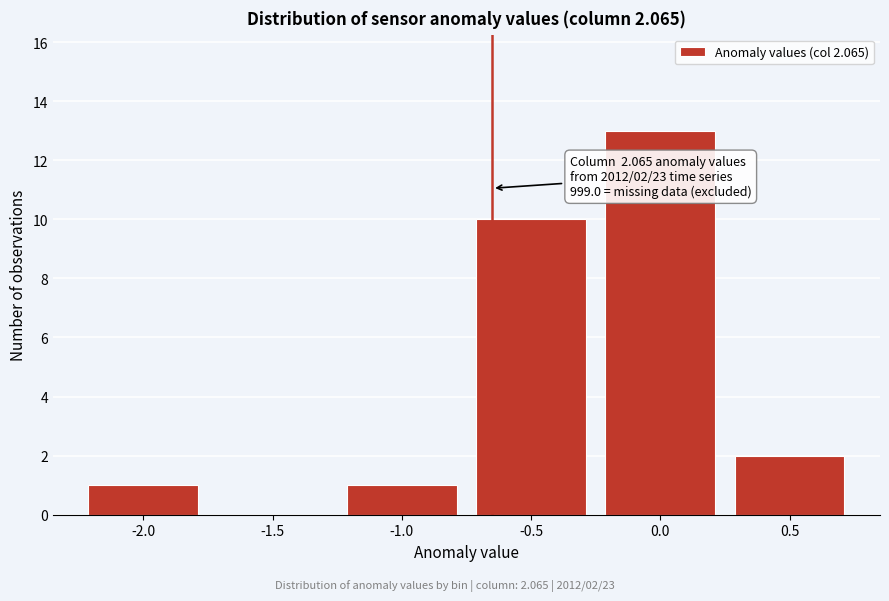

Reading right to left, transcribe all the data shown in this chart.

0.5=2	0.0=13	-0.5=10	-1.0=1	-1.5=0	-2.0=1